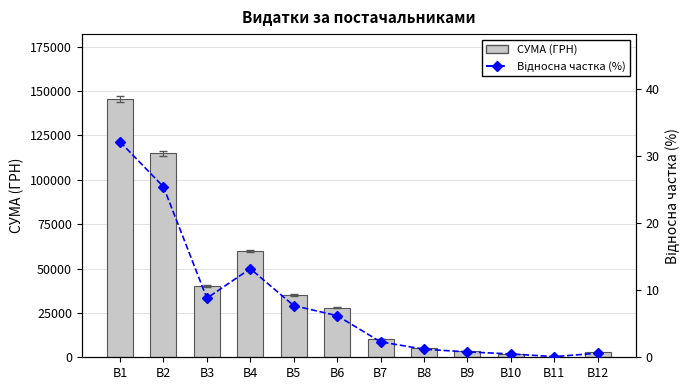

List the series in order of their peak value, lowest first.

Відносна частка (%), СУМА (ГРН)